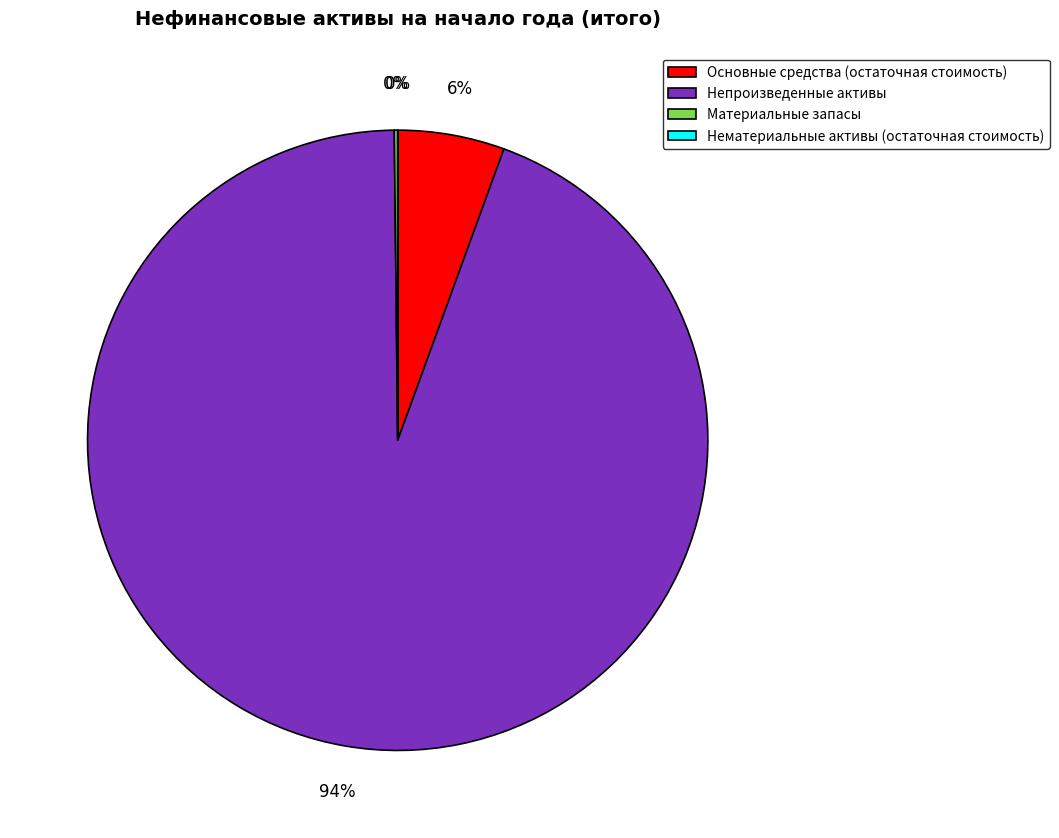

True or false: Основные средства (остаточная стоимость) accounts for 6% of the total.

True